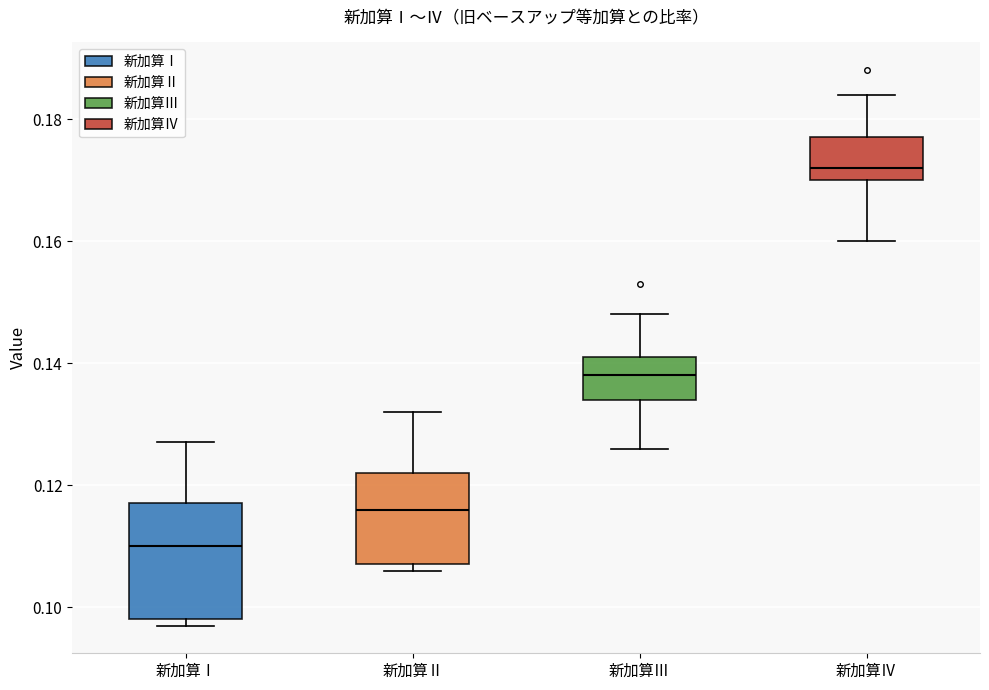

Comparing the boxes themselves (not the whiskers), which one is the tallest?

新加算Ⅰ